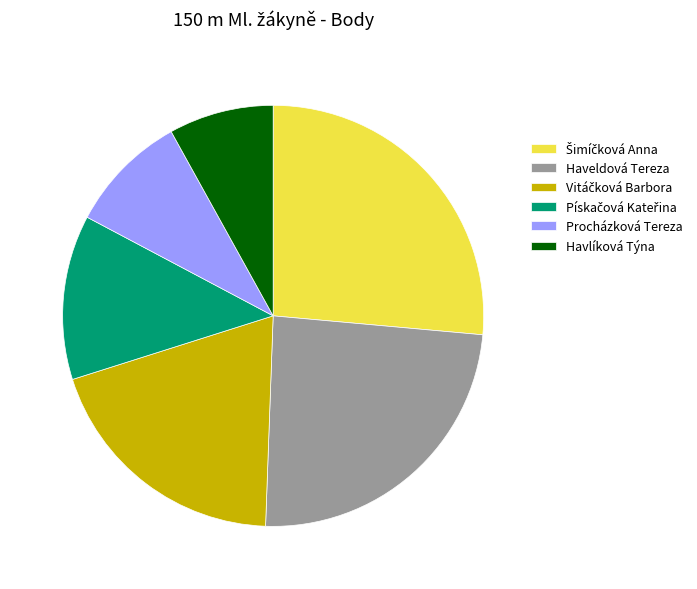

Is there any slice that represents more than half of the pie?

No